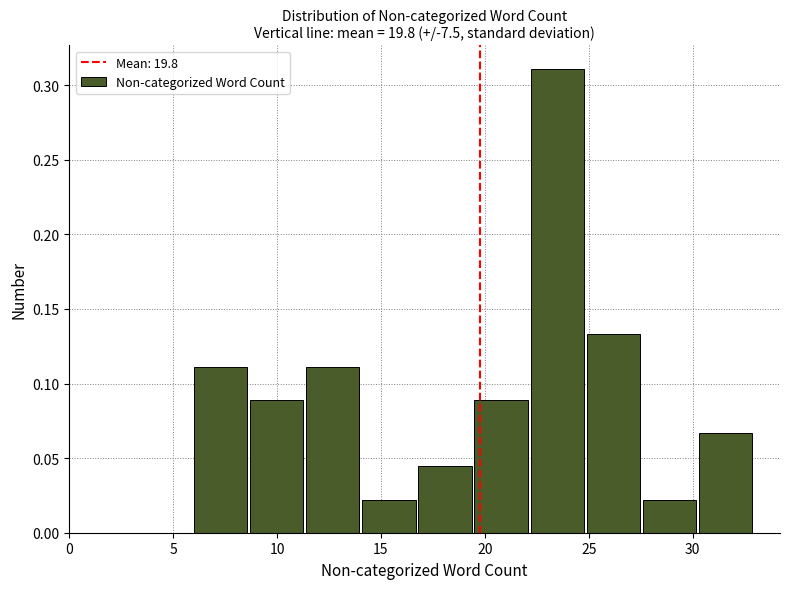

Over which range of the x-axis is the bar tallest?

22.2 to 24.9